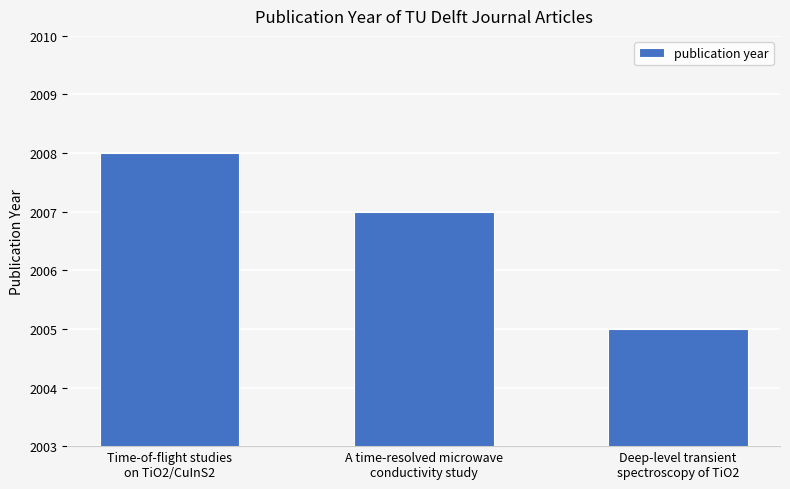

Rank the categories by value from lowest to highest.

Deep-level transient
spectroscopy of TiO2, A time-resolved microwave
conductivity study, Time-of-flight studies
on TiO2/CuInS2